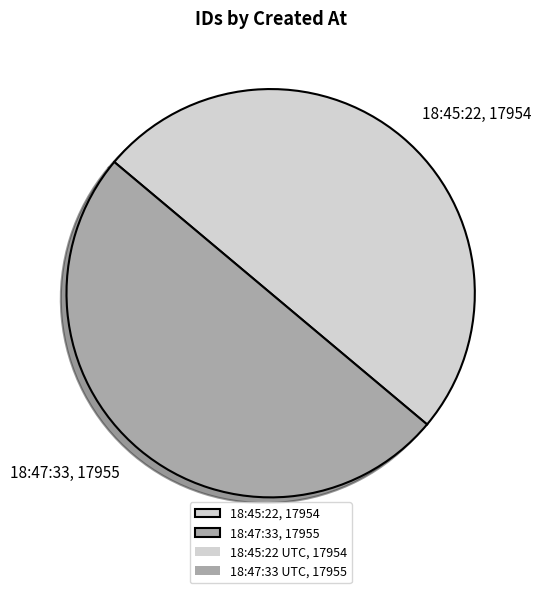

Is it true that 18:45:22, 17954 is 50% of the pie?

True